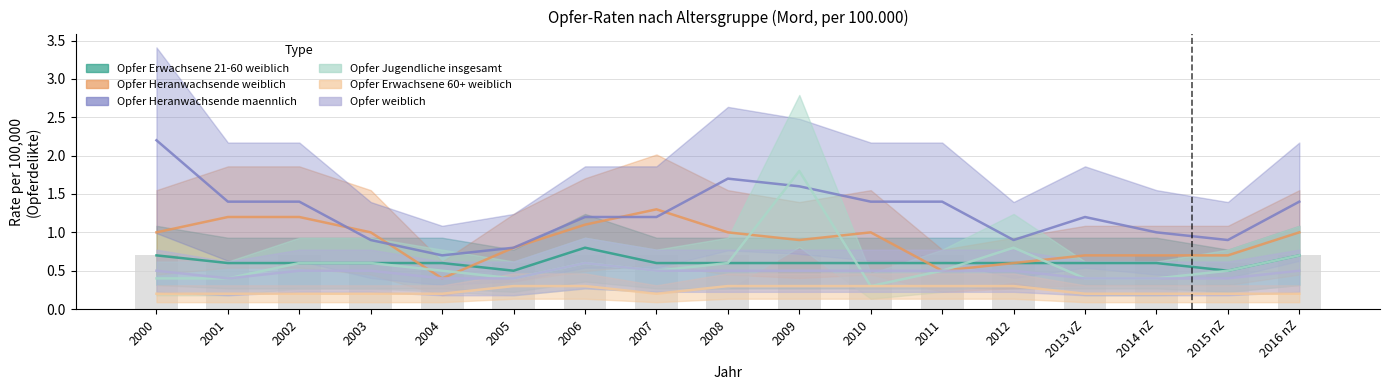

Rank the categories by Opfer Erwachsene 60+ weiblich value from lowest to highest.

2000, 2001, 2002, 2003, 2004, 2007, 2013 vZ, 2014 nZ, 2015 nZ, 2016 nZ, 2005, 2006, 2008, 2009, 2010, 2011, 2012